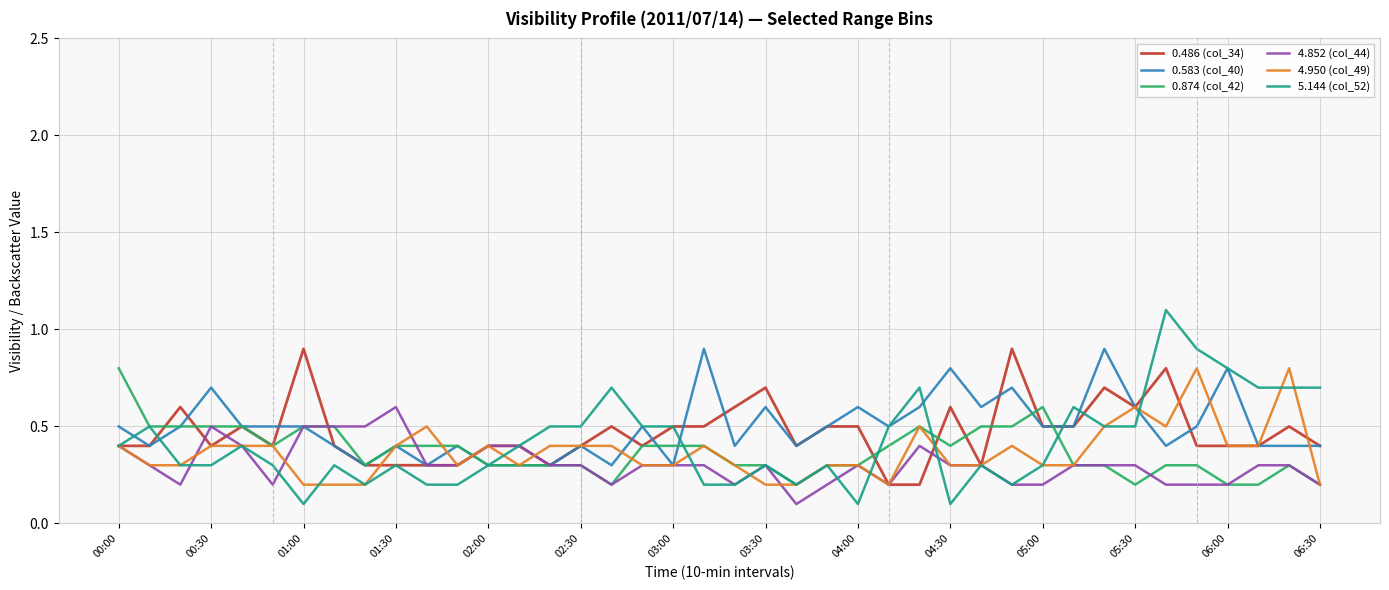

Which series has the widest spread of values?

5.144 (col_52)